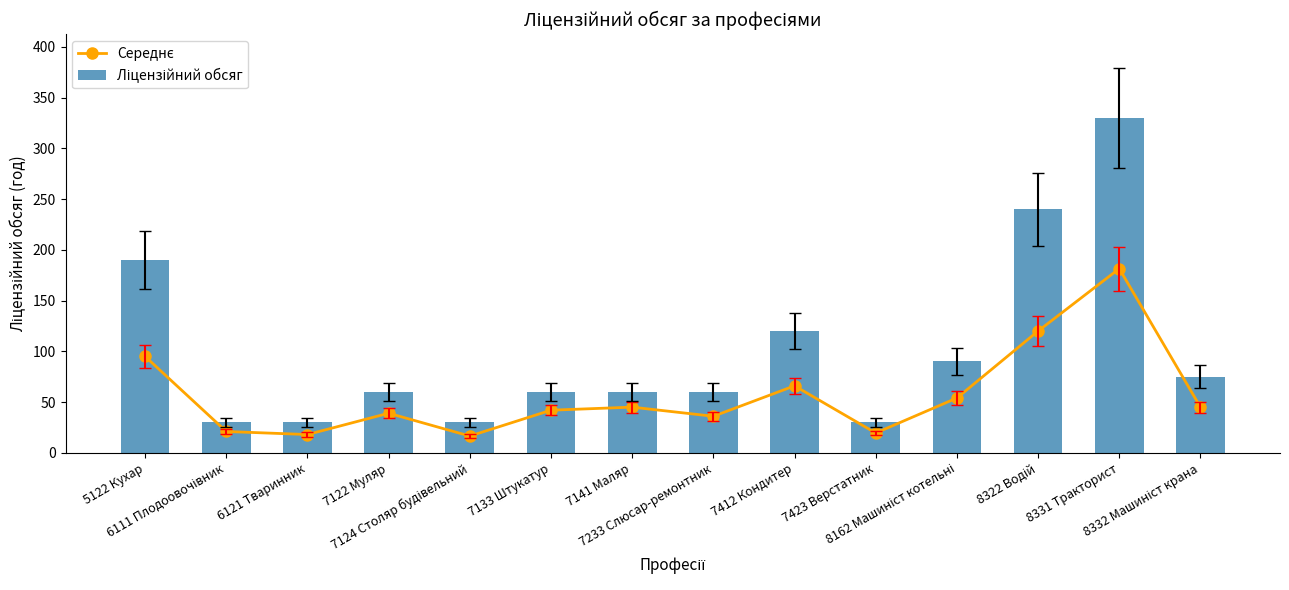

Reading left to right, what are all the values shown in this chart?

Середнє: 5122 Кухар=95.0	6111 Плодоовочівник=21.0	6121 Тваринник=18.0	7122 Муляр=39.0	7124 Столяр будівельний=16.5	7133 Штукатур=42.0	7141 Маляр=45.0	7233 Слюсар-ремонтник=36.0	7412 Кондитер=66.0	7423 Верстатник=19.5	8162 Машиніст котельні=54.0	8322 Водій=120.0	8331 Тракторист=181.5	8332 Машиніст крана=45.0
Ліцензійний обсяг: 5122 Кухар=190.0	6111 Плодоовочівник=30.0	6121 Тваринник=30.0	7122 Муляр=60.0	7124 Столяр будівельний=30.0	7133 Штукатур=60.0	7141 Маляр=60.0	7233 Слюсар-ремонтник=60.0	7412 Кондитер=120.0	7423 Верстатник=30.0	8162 Машиніст котельні=90.0	8322 Водій=240.0	8331 Тракторист=330.0	8332 Машиніст крана=75.0